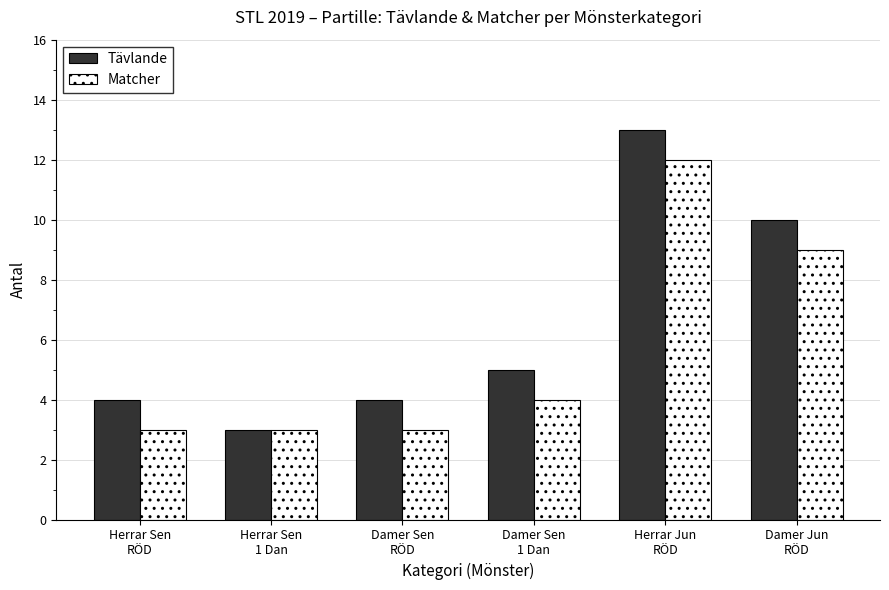

What is the minimum value shown in the chart?

3